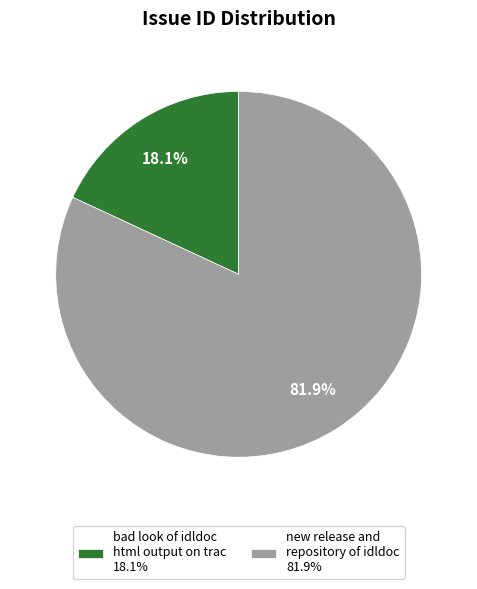

Rank the categories by value from highest to lowest.

new release and repository of idldoc, bad look of idldoc html output on trac